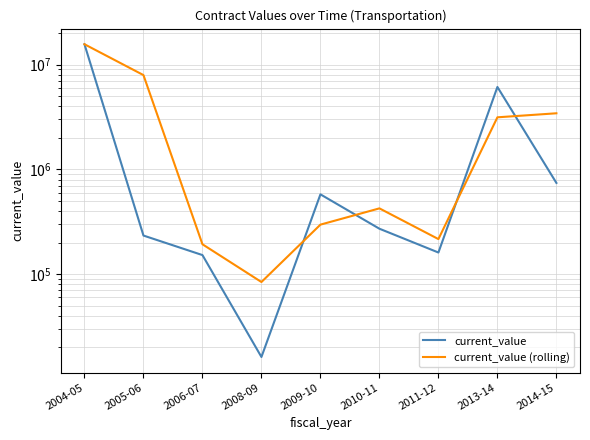

Rank the series by their average value, from highest to lowest.

current_value (rolling), current_value